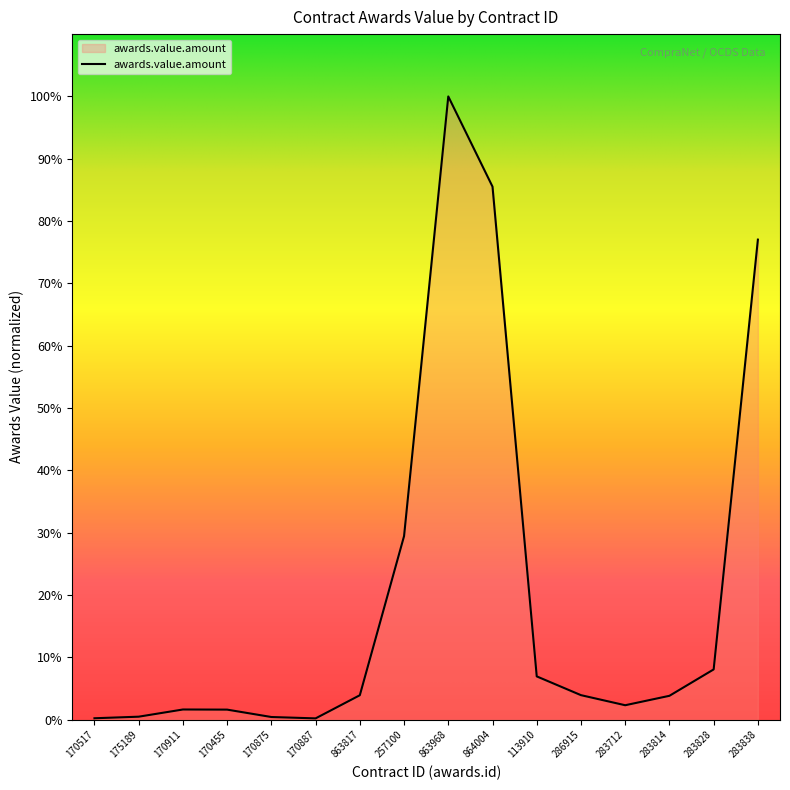

Is it true that the value at 113910 is 2076211.3?

False